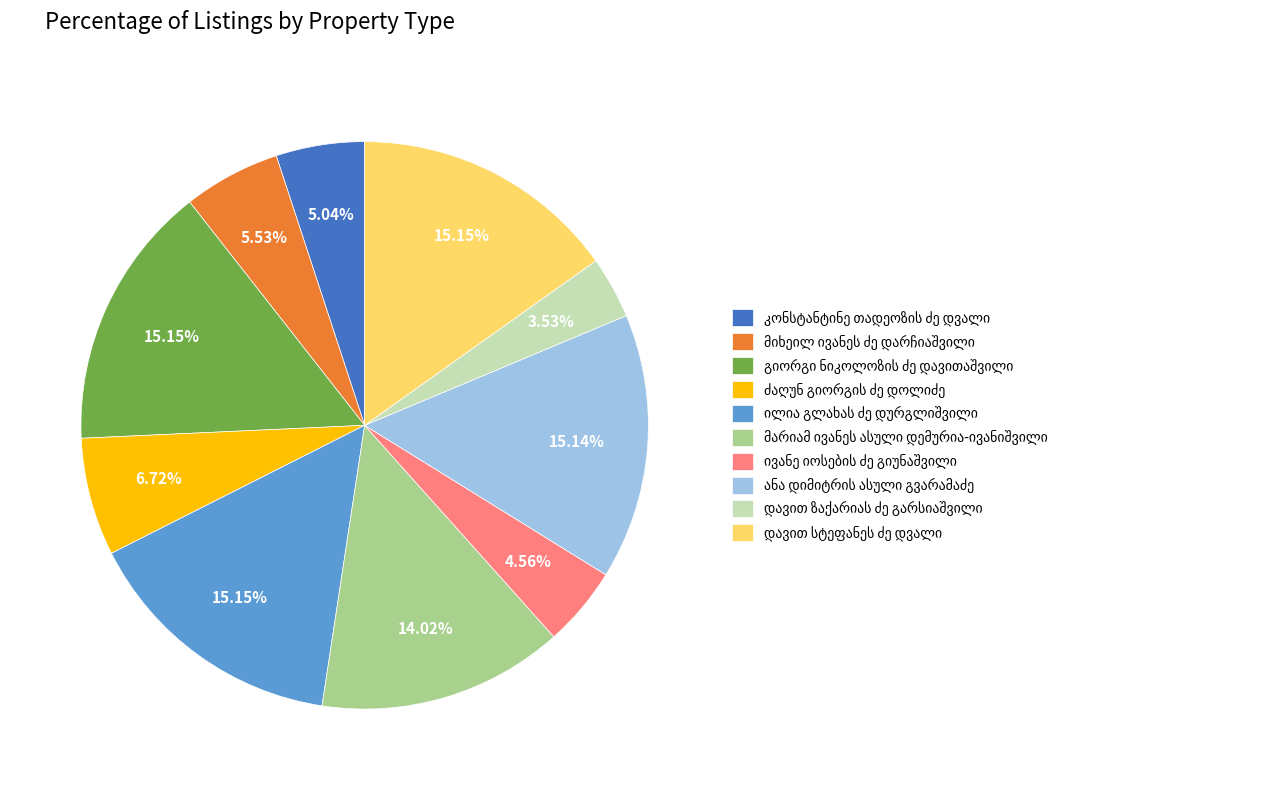

Is there any slice that represents more than half of the pie?

No